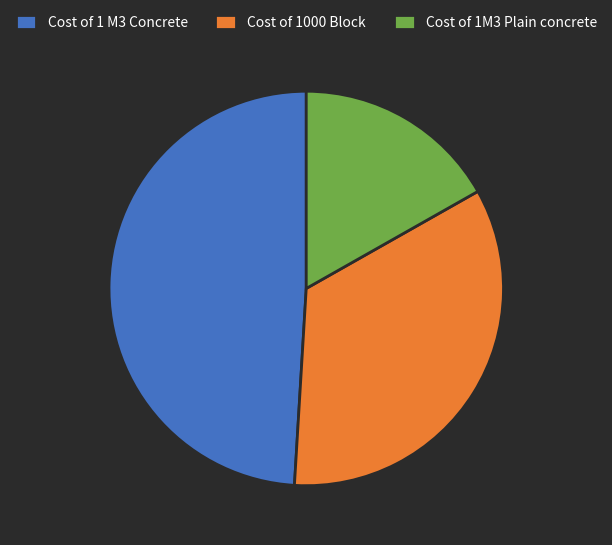

Do Cost of 1 M3 Concrete and Cost of 1M3 Plain concrete together represent more than half of the pie?

Yes